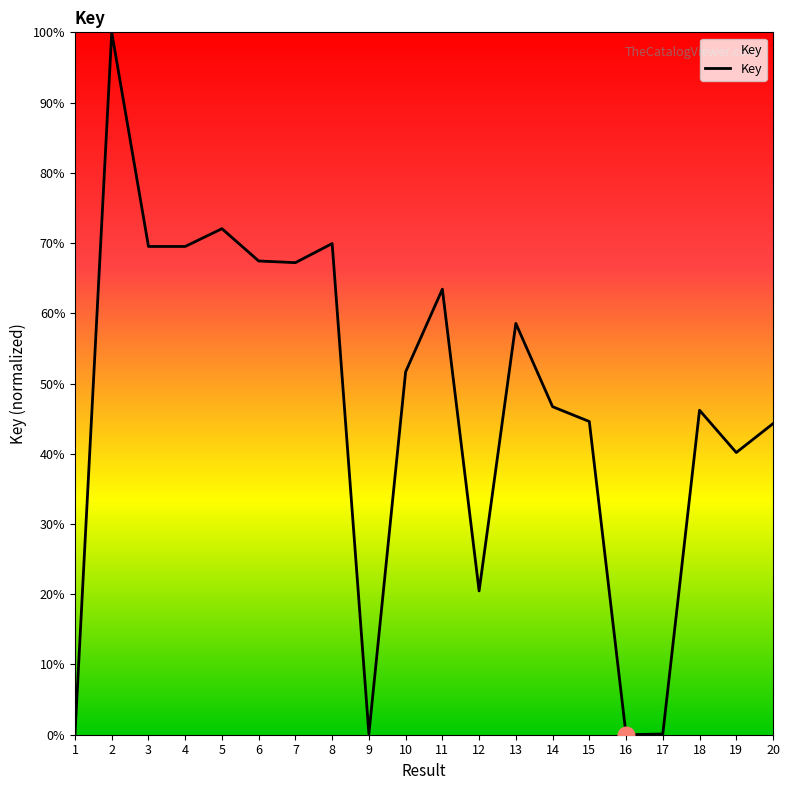

What is the change in value from 2 to 11?

-36.6